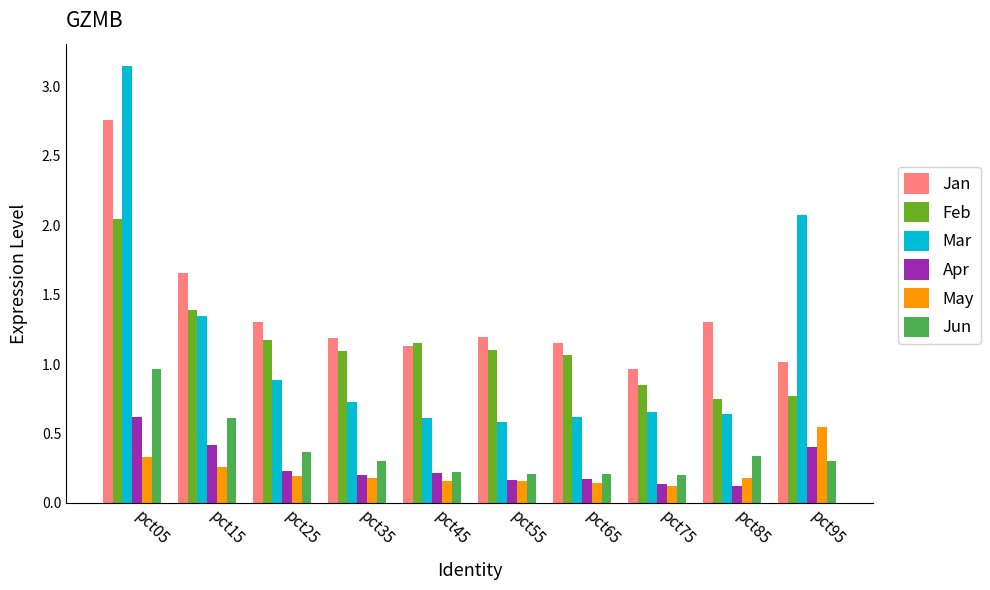

Which series has the widest spread of values?

Mar